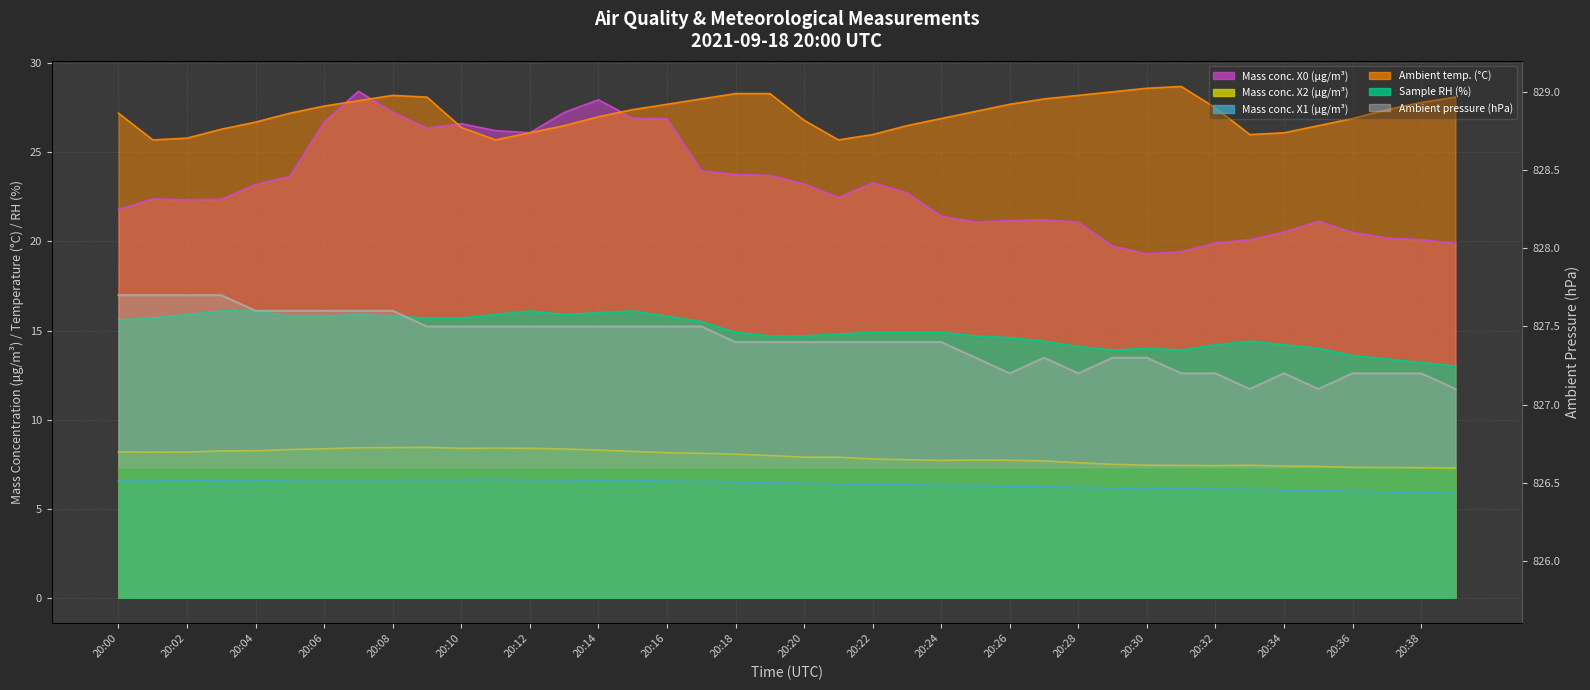

Rank the series at 20:12 from lowest to highest value.

Mass conc. X1 (μg/m³), Mass conc. X2 (μg/m³), Sample RH (%), Mass conc. X0 (μg/m³), Ambient temp. (°C), Ambient pressure (hPa)